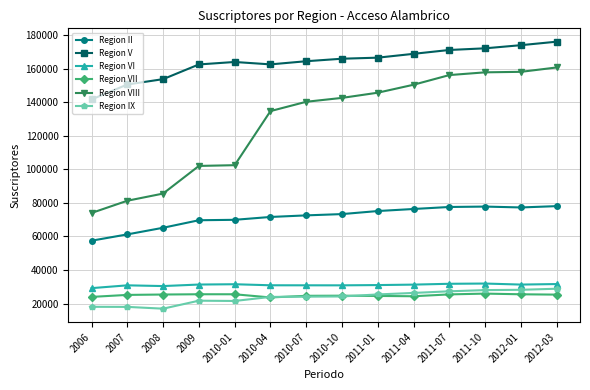

Is the value of Region VI at 2007 greater than the value of Region II at 2010-07?

No